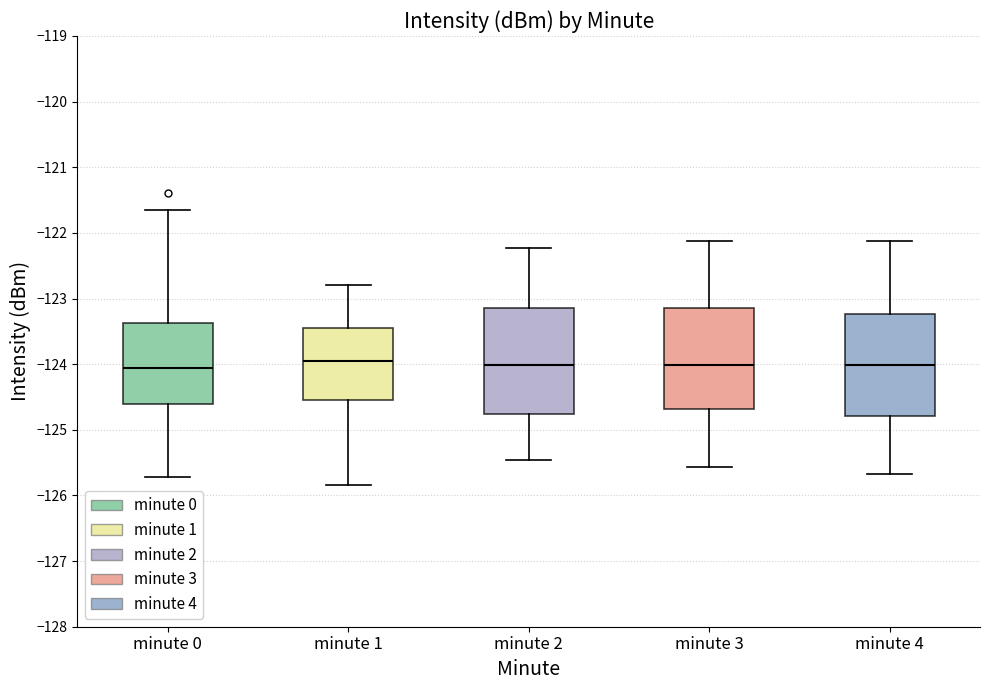

Where is the upper edge of the box for minute 4 on the y-axis? The values are not printed on the chart, so give them approximately, as read against the axis.

-123.2